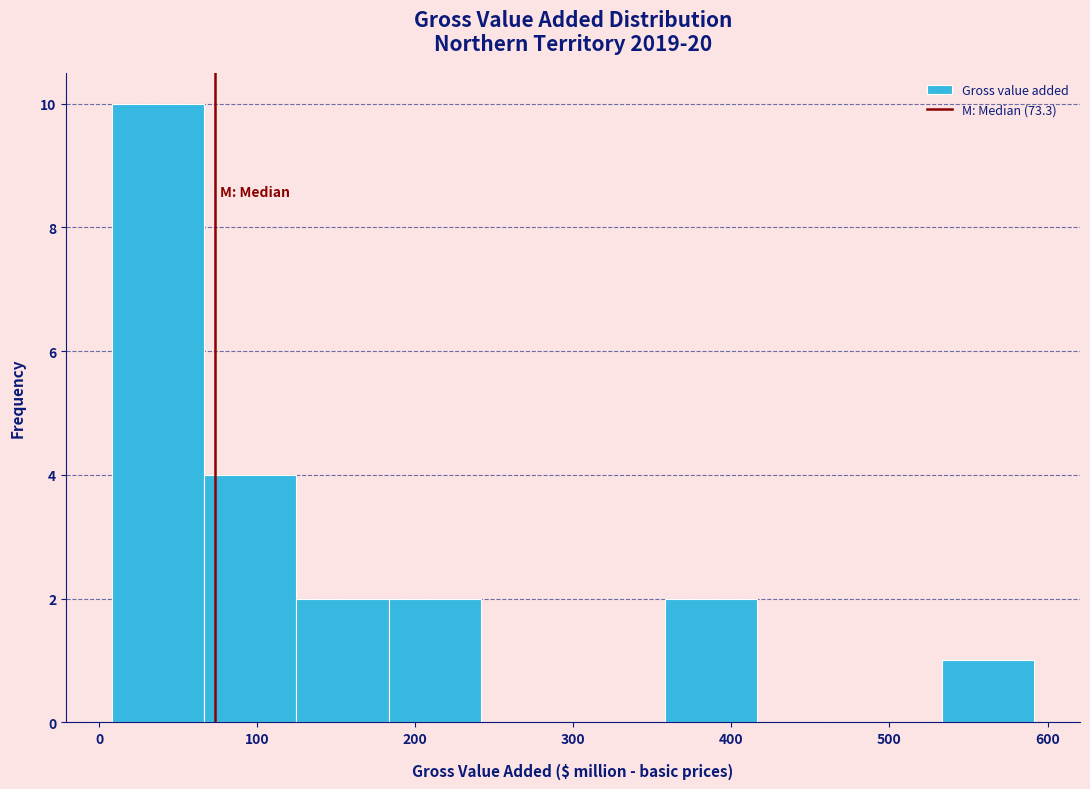

What is the height of the bar covering 120 to 180 on the x-axis? Neither the bar edges nor the heights are printed on the chart, so give them approximately, as read against the axes.

2